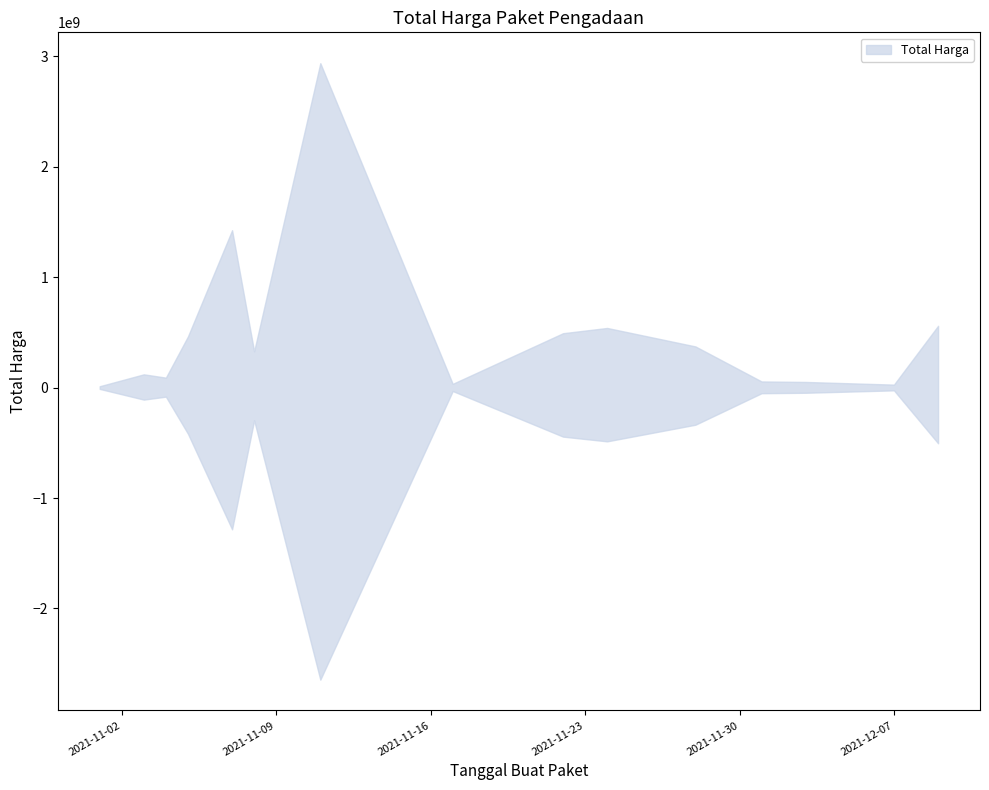

Where is the data nearest to the value 1446100000?

2021-11-07